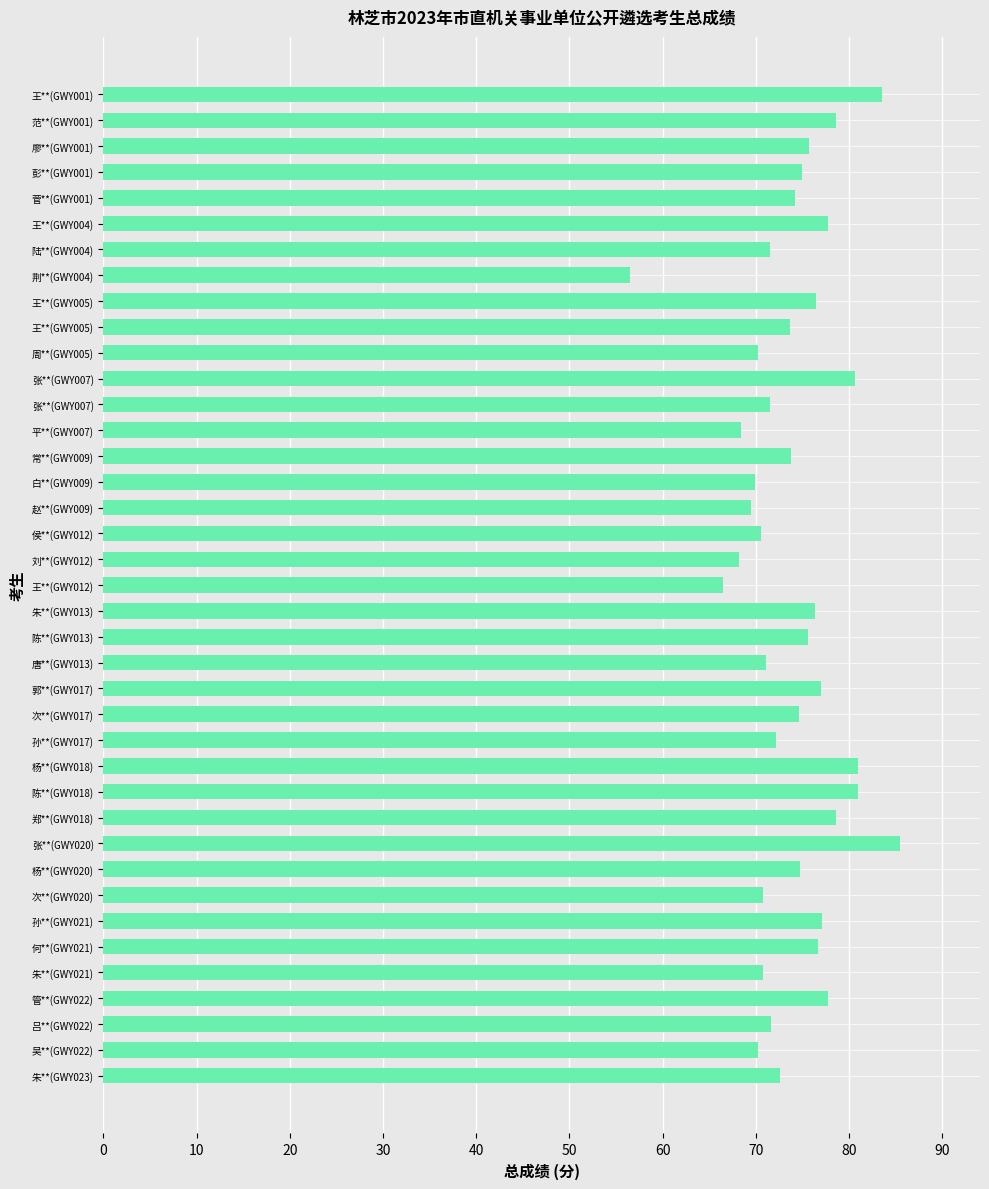

What is the sum of all values?

2887.4